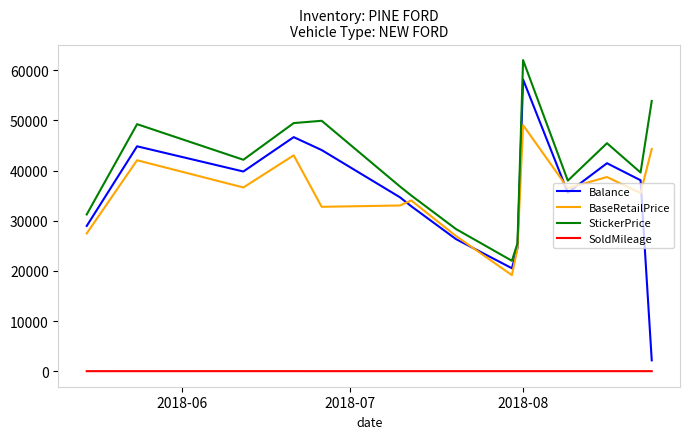

Which series has the largest range (max minus min)?

Balance